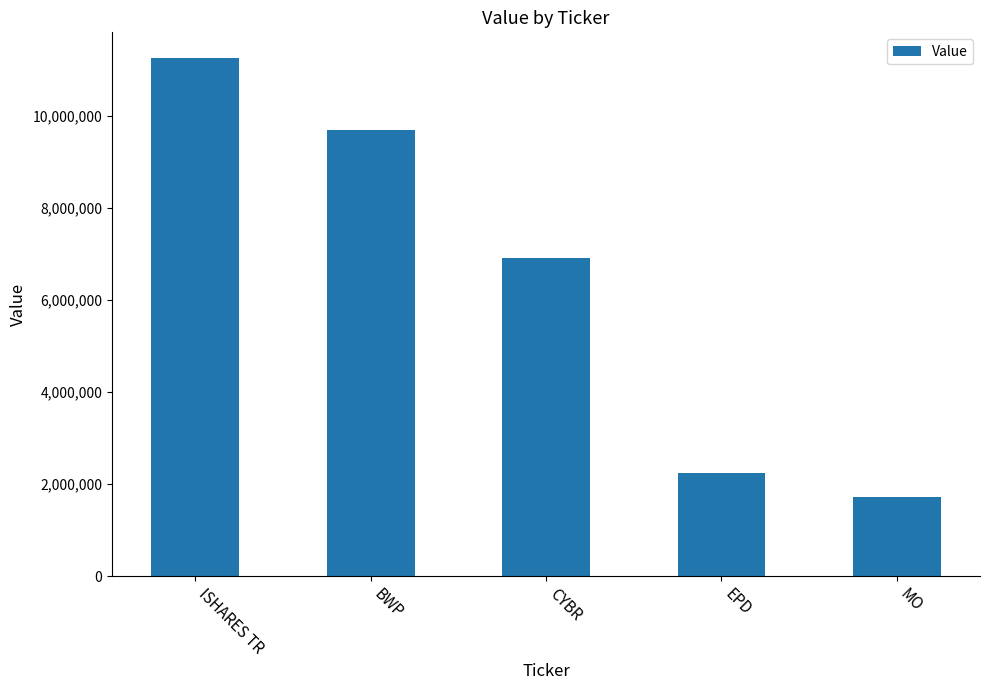

List the labels in order of value, smallest first.

MO, EPD, CYBR, BWP, ISHARES TR